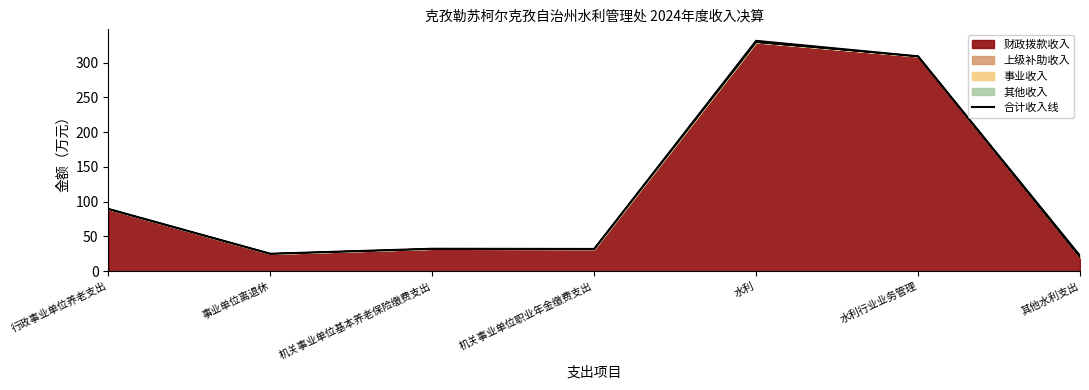

What is the label of the 3rd point from the right?

水利